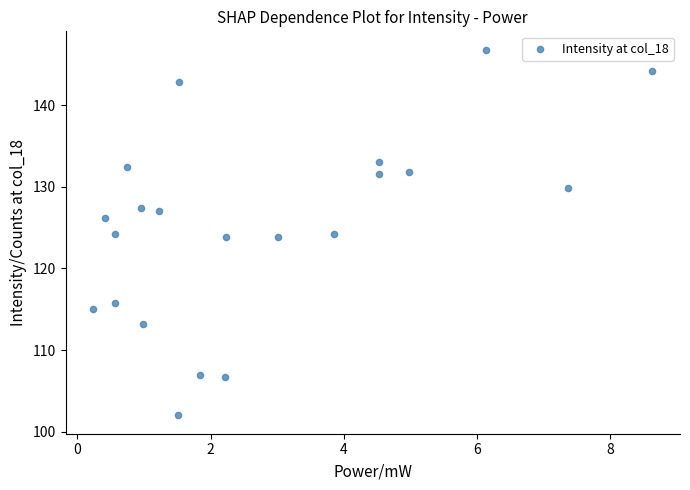

What is the range of X values (max minus min)?

8.4